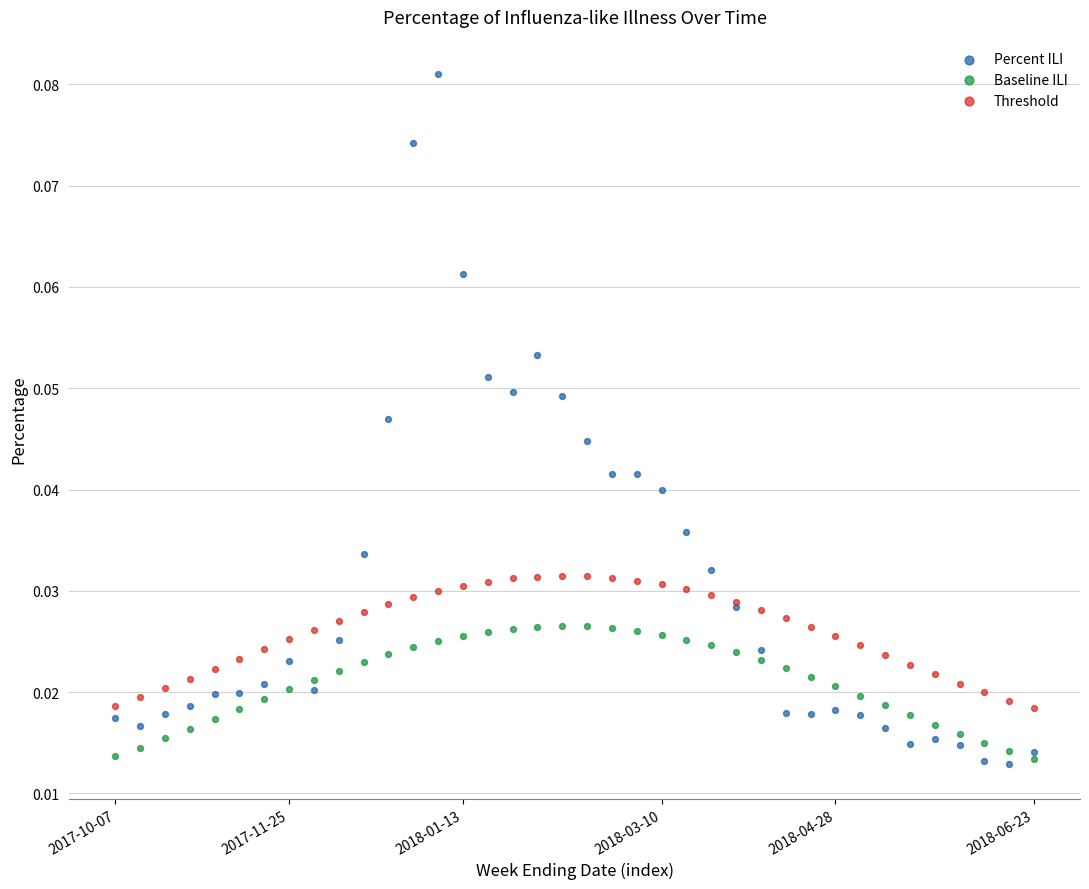

Which series reaches the maximum Y coordinate?

Percent ILI